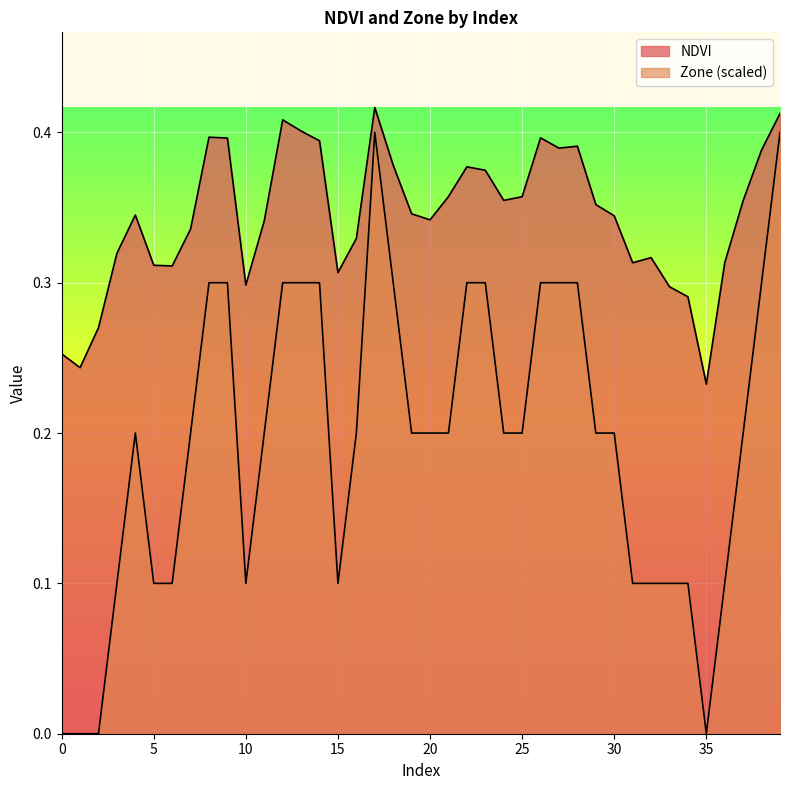

What is the difference between the highest and lowest values at 37?

0.2